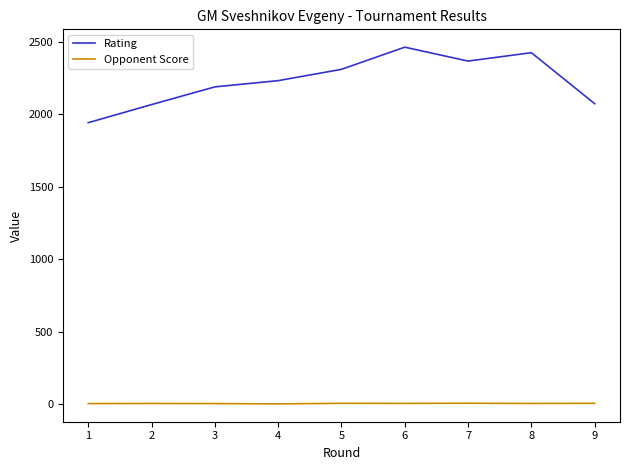

What is the total value across all series at 1?

1948.0